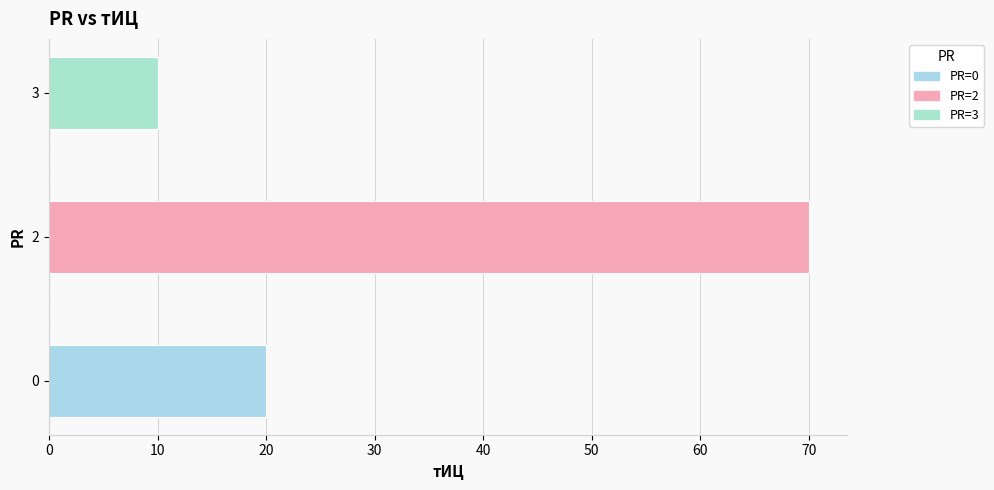

What is the minimum value shown in the chart?

10